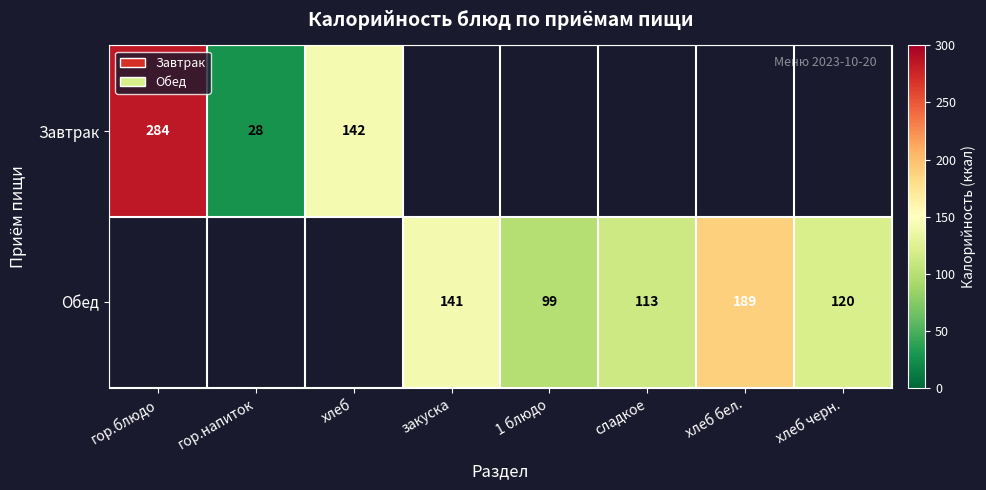

Is it true that Завтрак equals 111 at гор.блюдо?

False